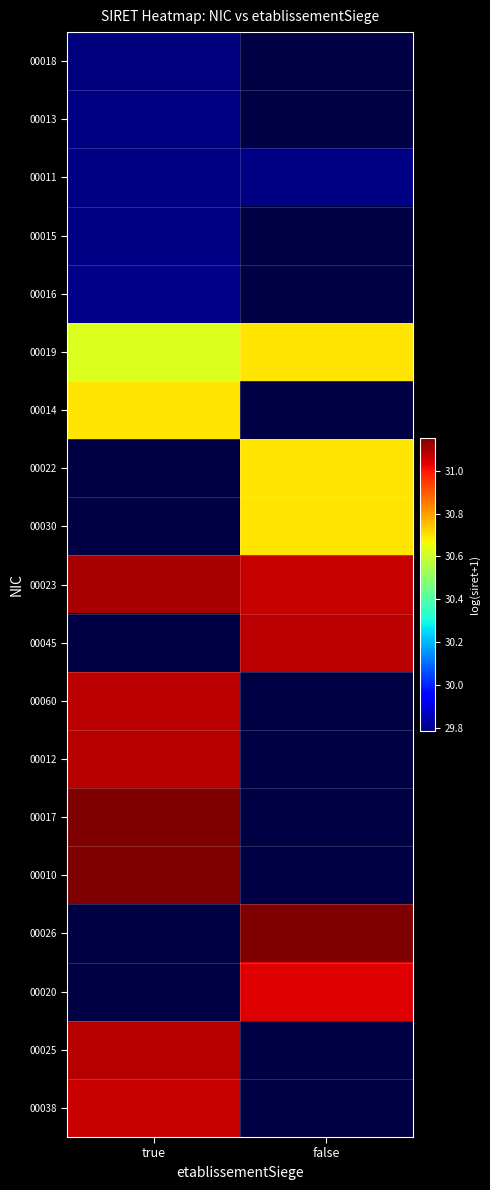

At which category does the chart reach its peak across all series?

false